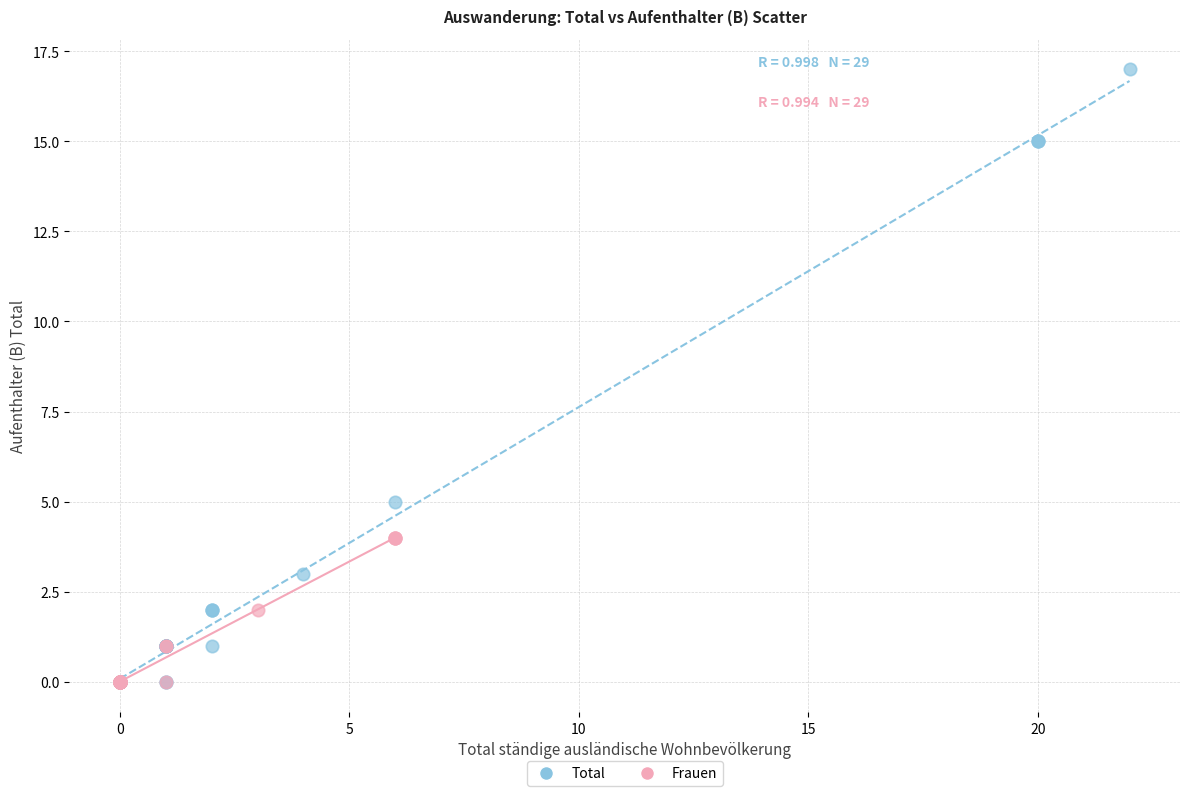

Which series contains the highest Y value?

Total